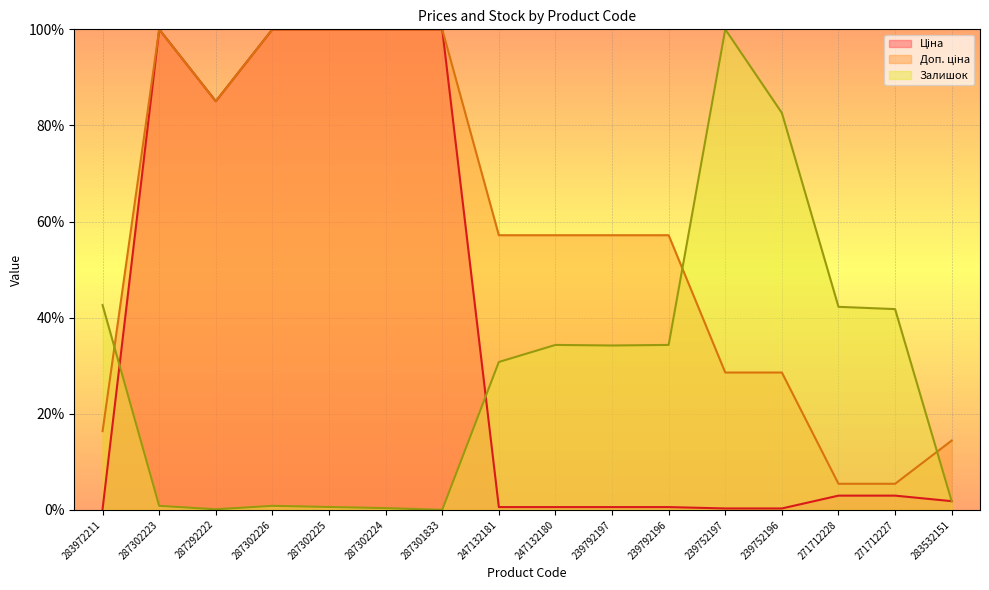

Which series has the largest range (max minus min)?

Залишок